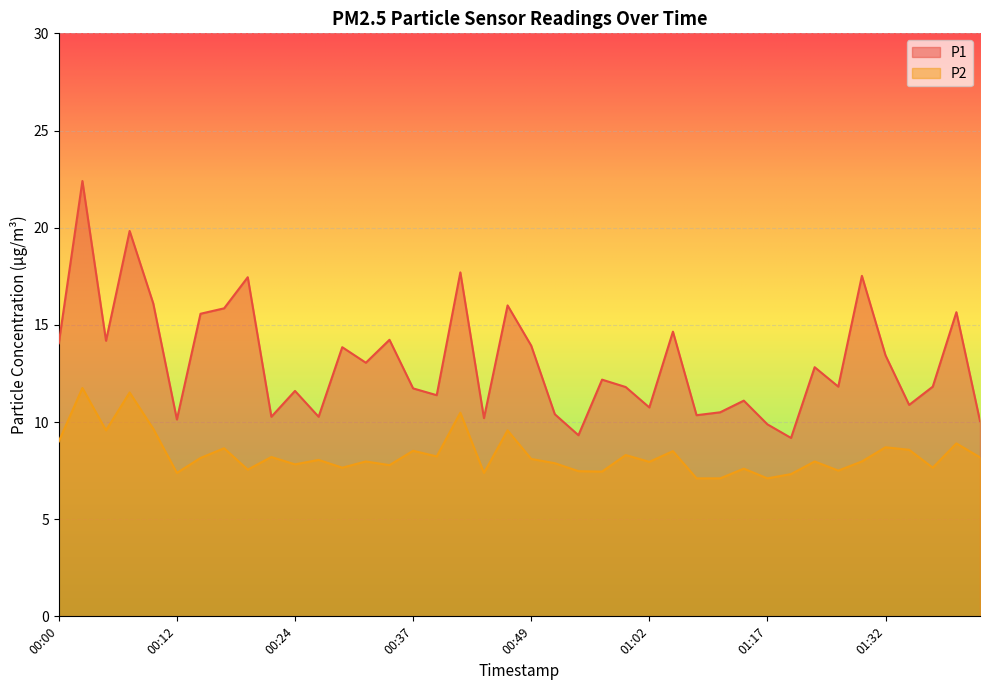

Where is the first local minimum for P2?

00:05